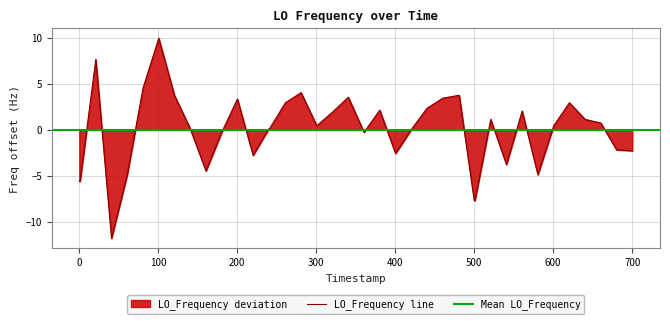

What is the minimum value shown in the chart?

-11.8